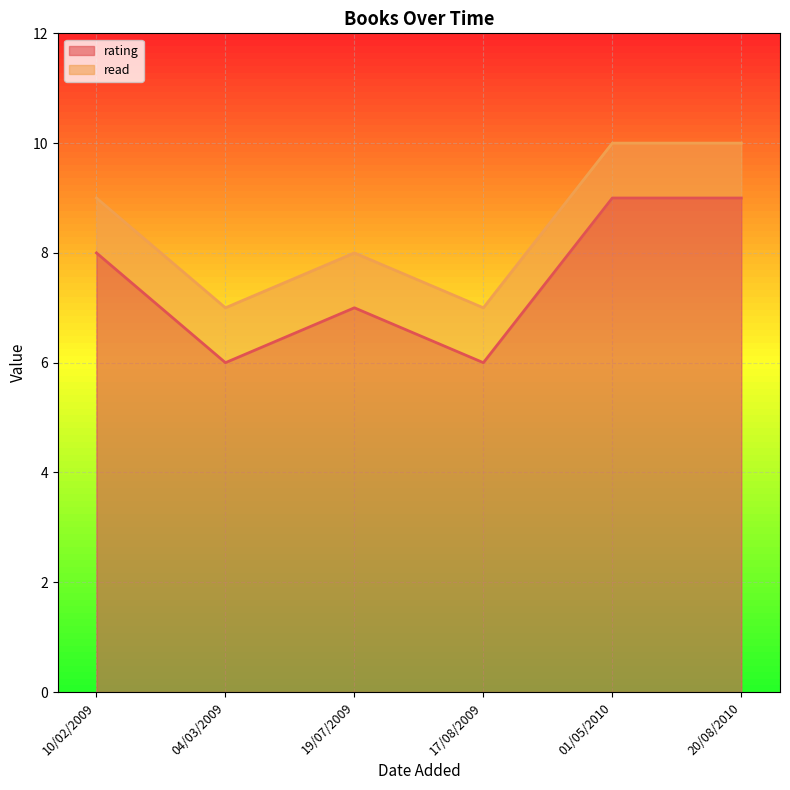

What is the value of the read point at the 6th from the left?

1